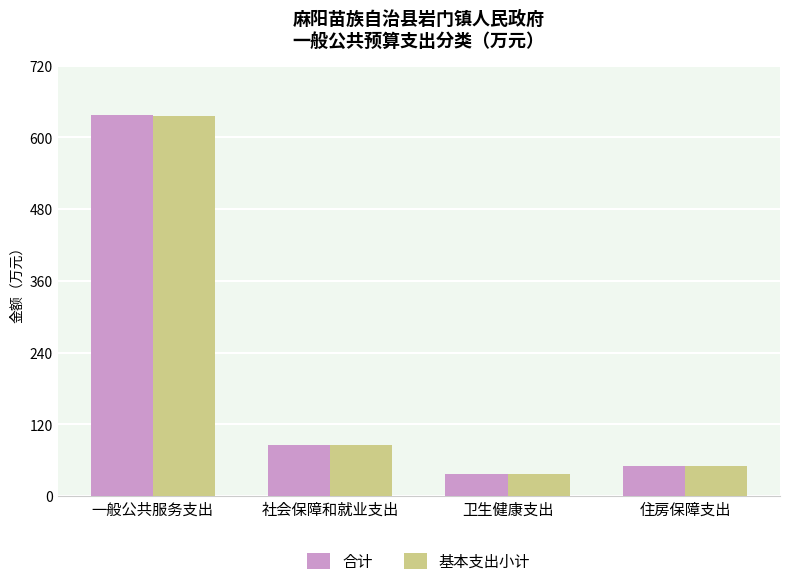

Read the 基本支出小计 value at 卫生健康支出.

37.1